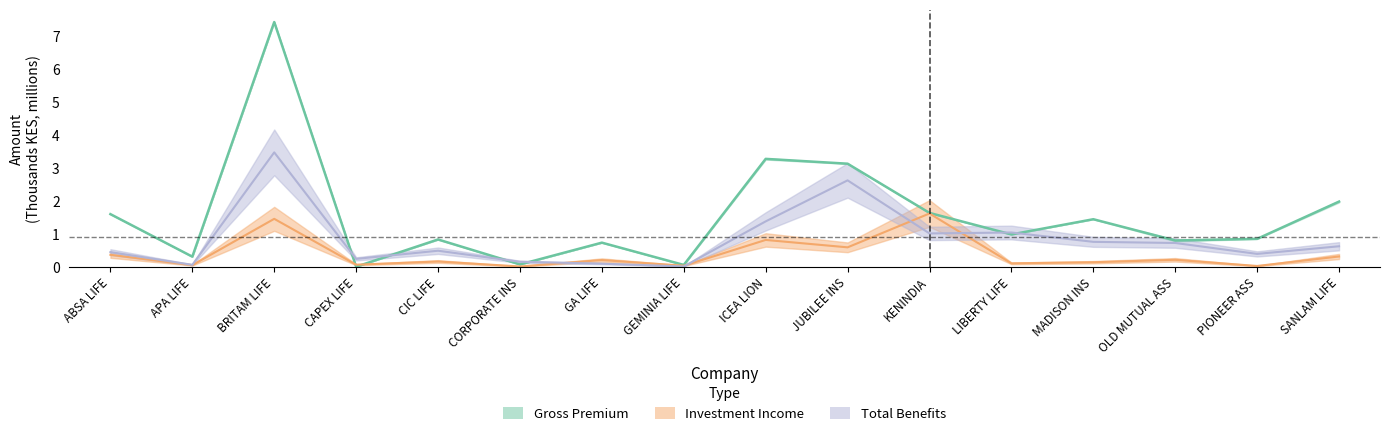

How many intersections are there between Total_Benefits and Gross_Premium?

6